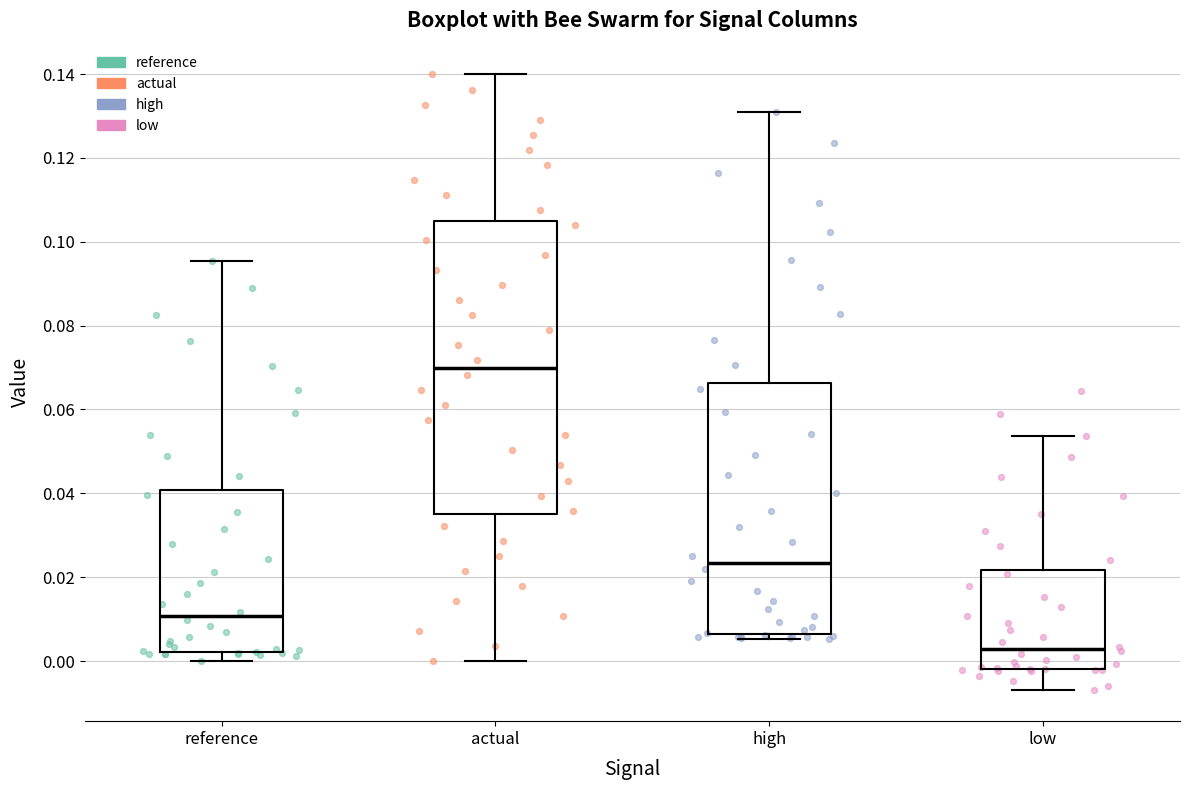

Reading left to right, transcribe this box plot: for each box, give where its median line is, the range the box spans, and where its two whiskers end, as read against the y-axis. The values are not printed on the chart, so give them approximately, as read against the axis.

reference: median 0.010, box 0.002 to 0.040, whiskers 0.000 to 0.096
actual: median 0.070, box 0.034 to 0.104, whiskers 0.000 to 0.140
high: median 0.024, box 0.006 to 0.066, whiskers 0.006 (just below the box's lower edge) to 0.130
low: median 0.002, box -0.002 to 0.022, whiskers -0.008 to 0.054